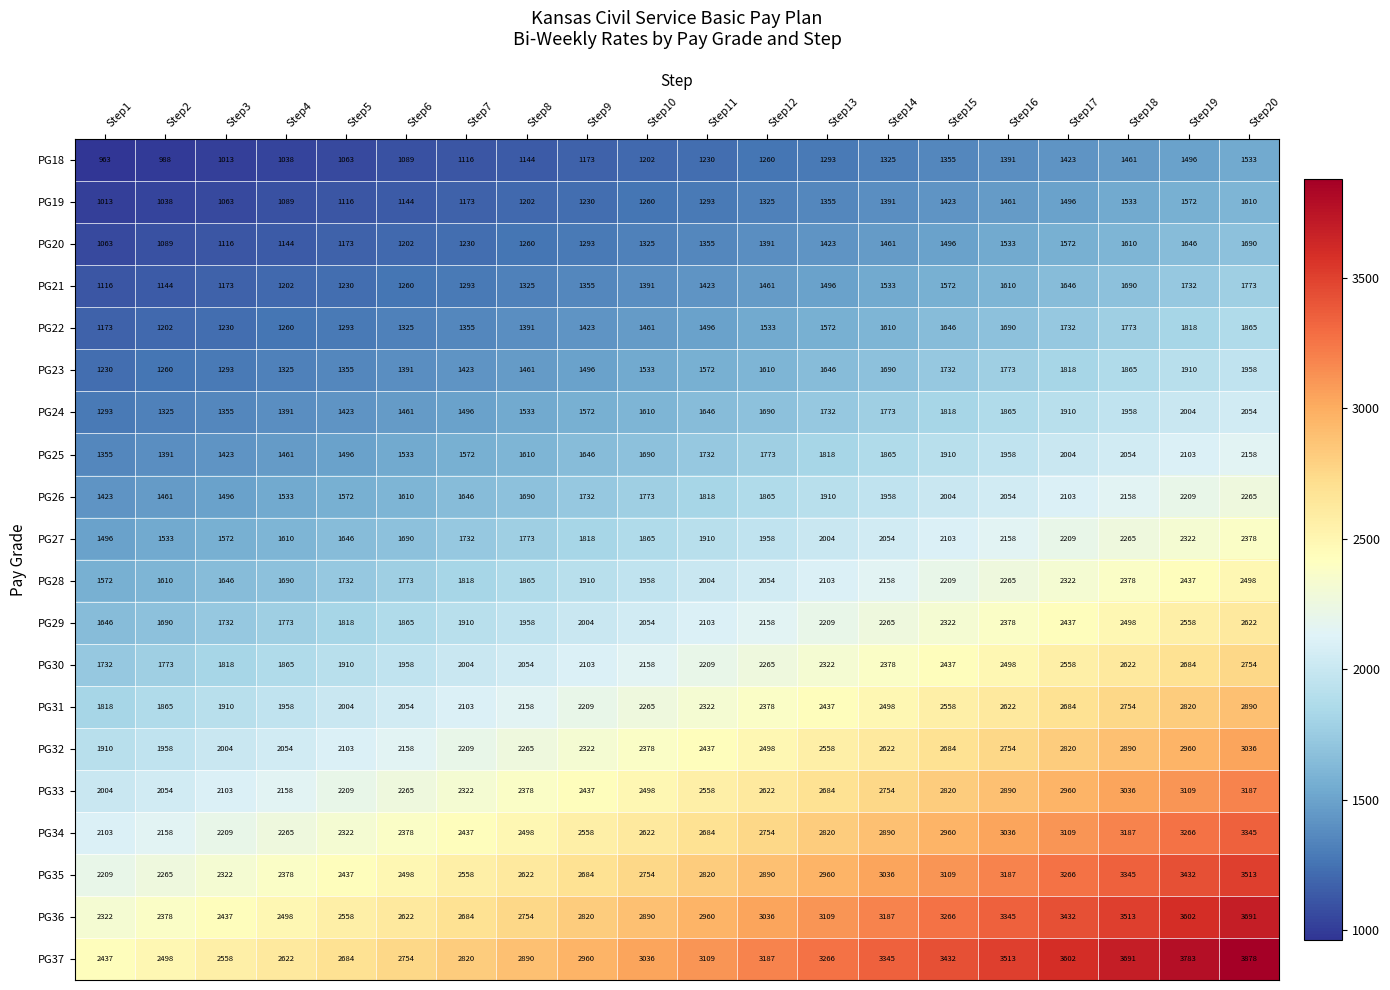

At how many categories does at least one series exceed 1862?

20